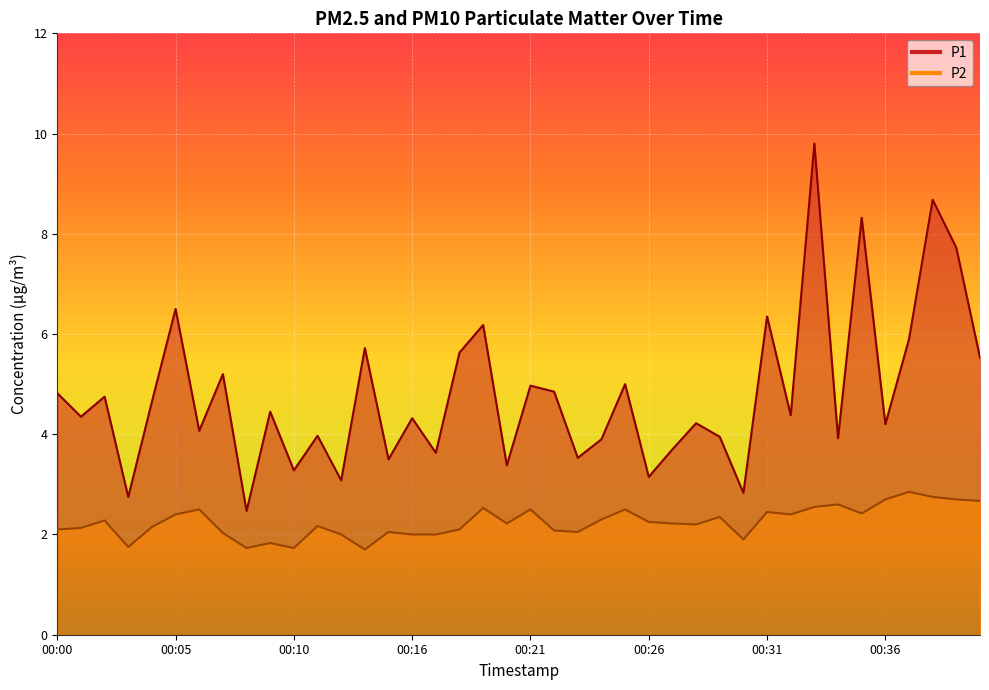

The value of P2 at 00:28 is 2.2. True or false?

True